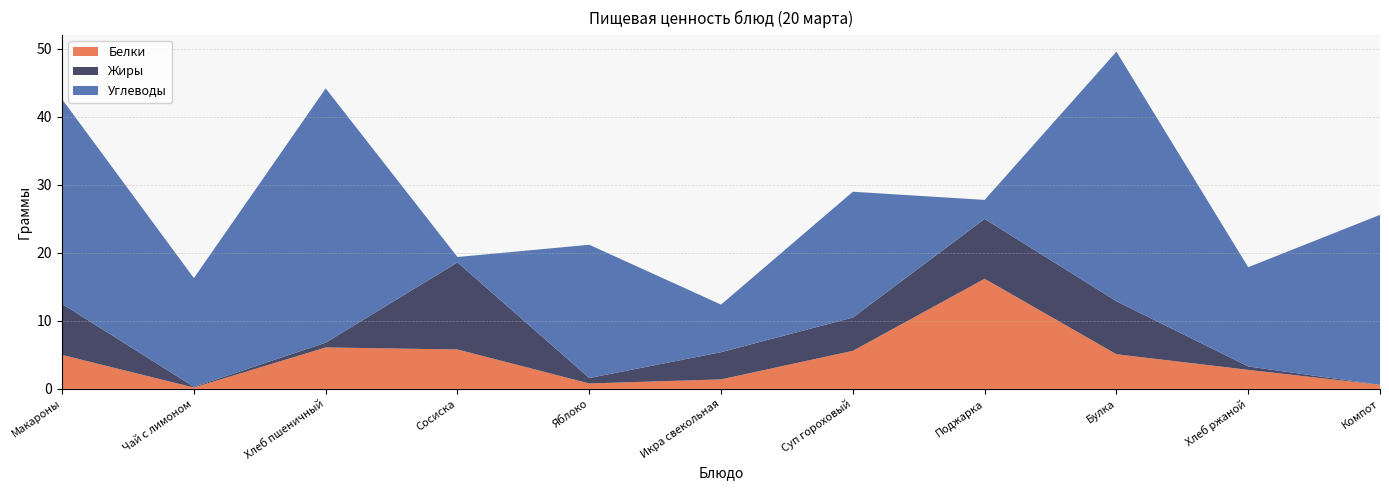

Reading left to right, extract all data points from this chart.

Белки: 5.0	0.2	6.1	5.8	0.8	1.4	5.6	16.2	5.1	2.8	0.6
Жиры: 7.5	0.1	0.7	12.8	0.8	4.0	4.9	8.8	7.8	0.5	0.0
Углеводы: 30.1	16.0	37.4	0.8	19.6	7.0	18.5	2.8	36.7	14.6	25.0